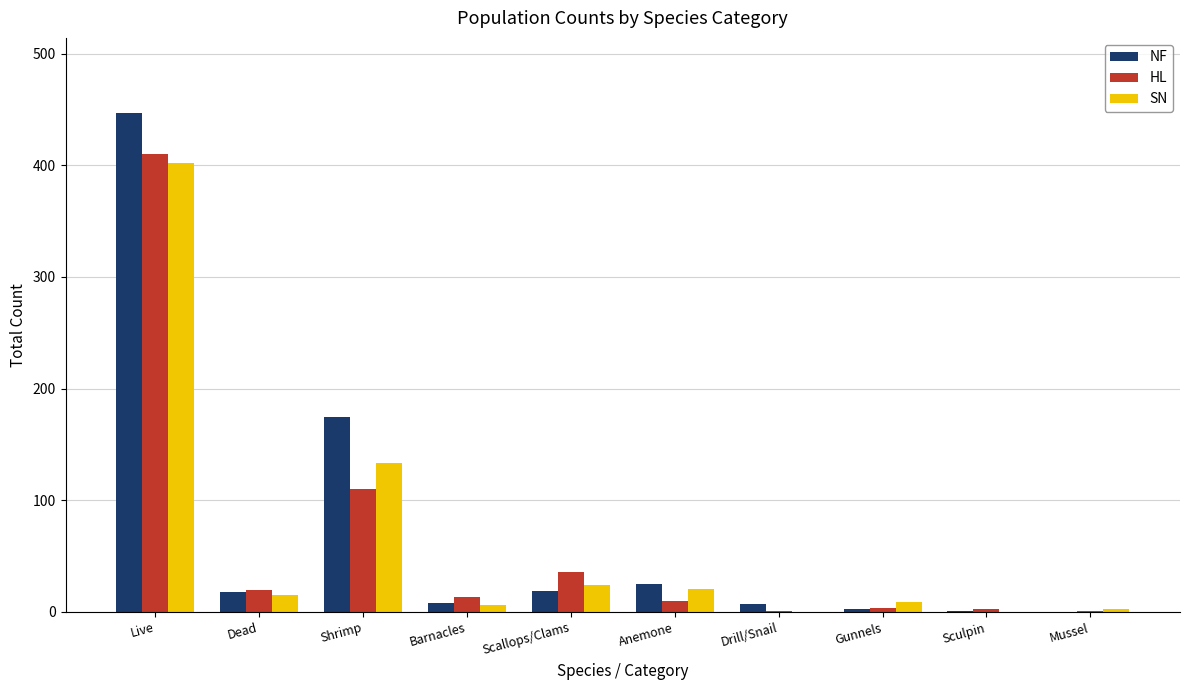

Are the bars horizontal?

No